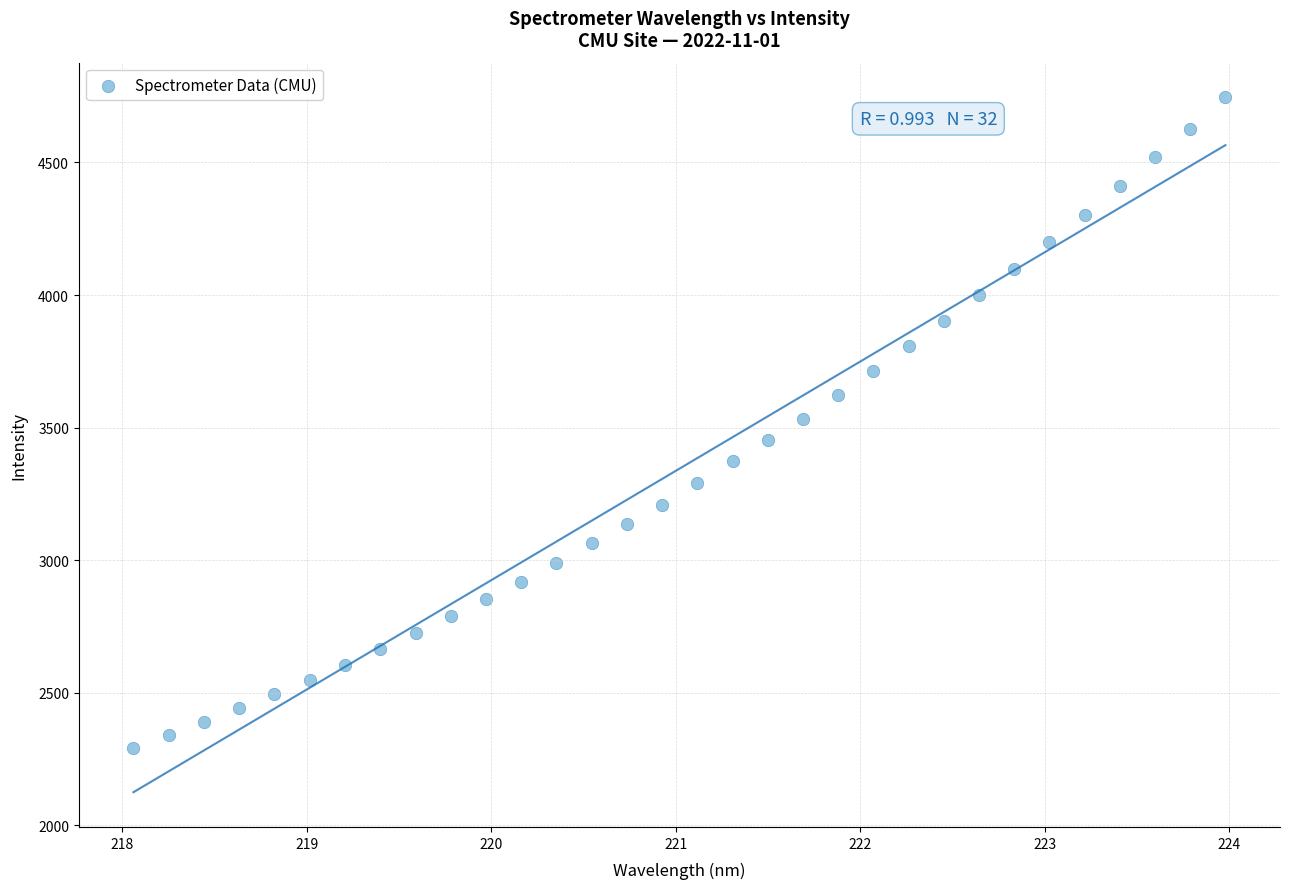

What is the range of X values (max minus min)?

5.9